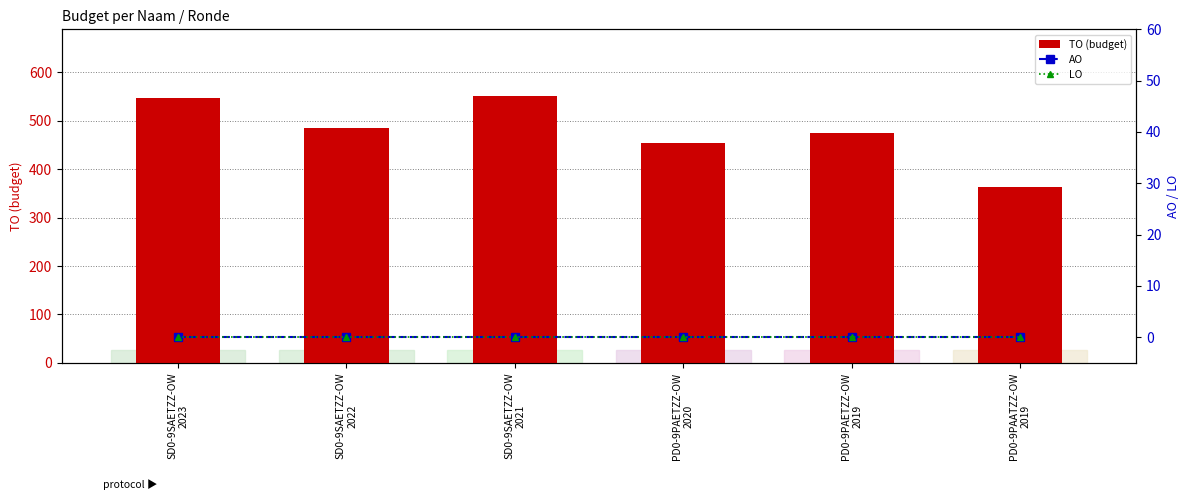

At how many categories does at least one series exceed 351?

6